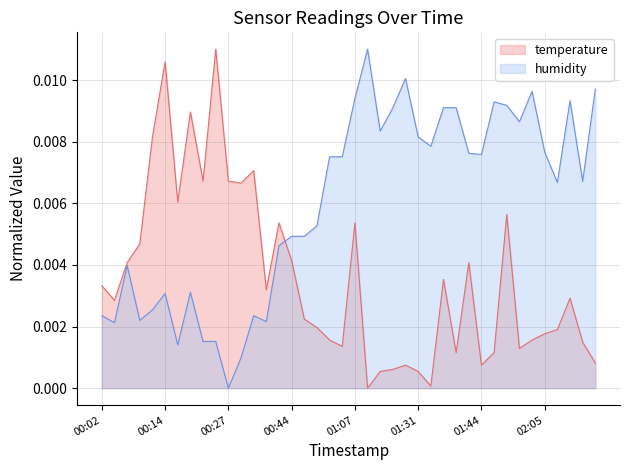

The humidity series shows 0.0 at 00:44. True or false?

True